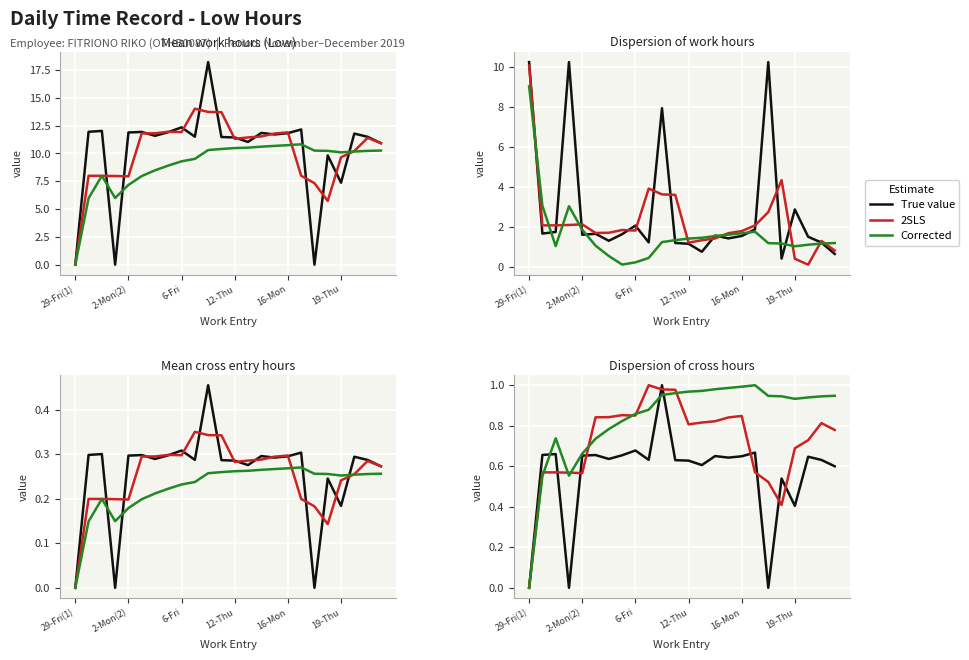

What is the difference between the second highest and minimum values in the Corrected series?

1.0